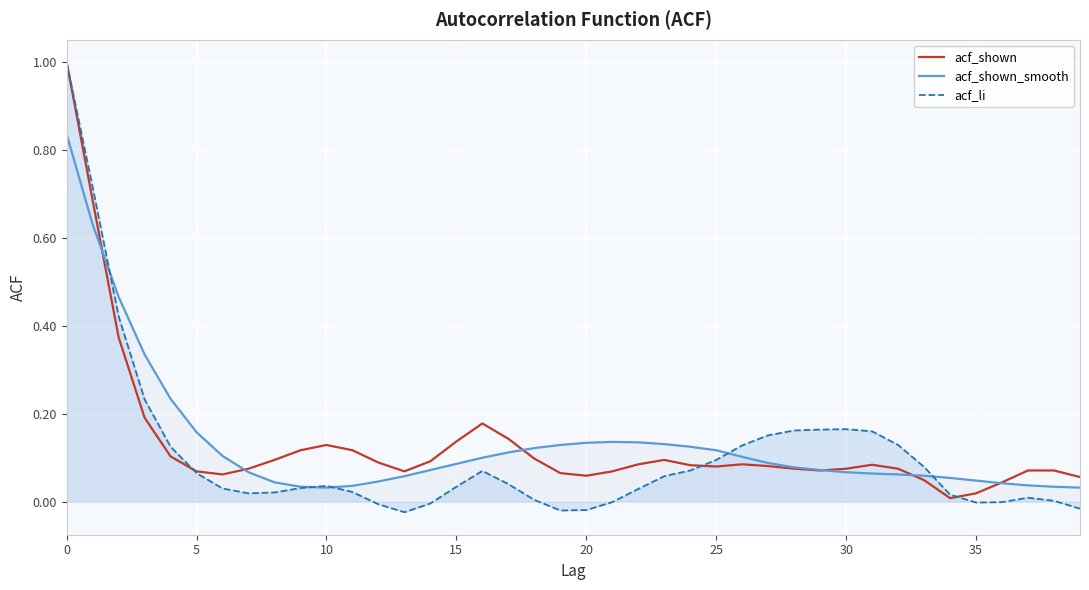

Between 25 and 35, which series saw the biggest shift?

acf_li